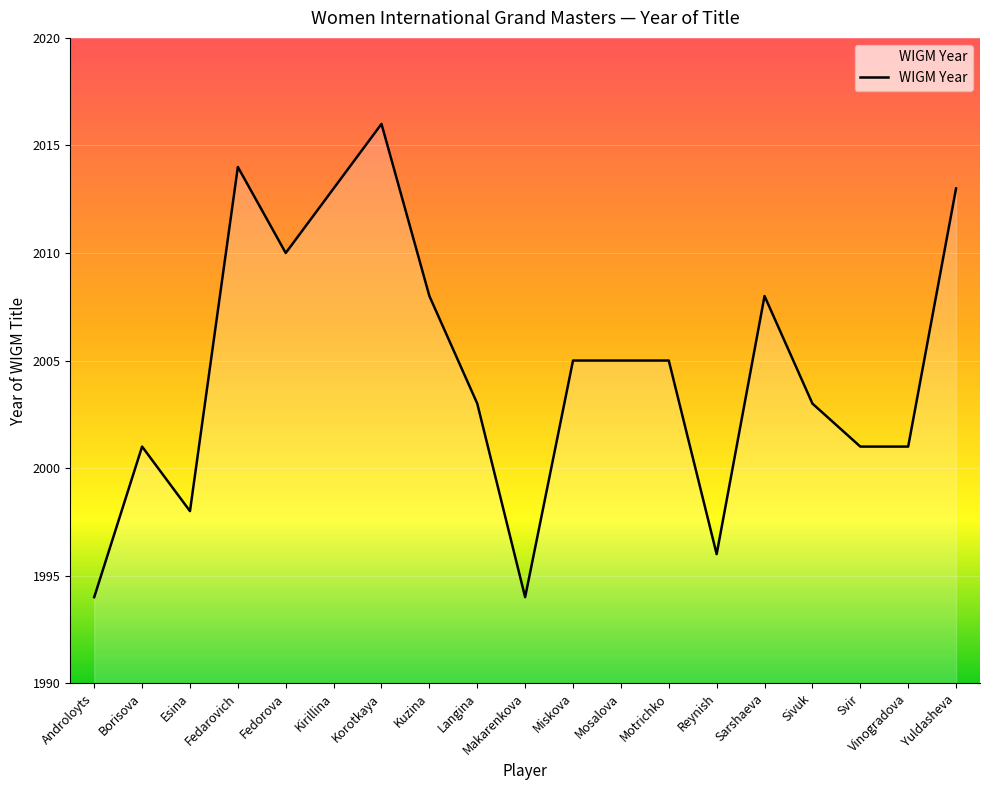

Reading left to right, list all the values displayed in this chart.

1994	2001	1998	2014	2010	2013	2016	2008	2003	1994	2005	2005	2005	1996	2008	2003	2001	2001	2013